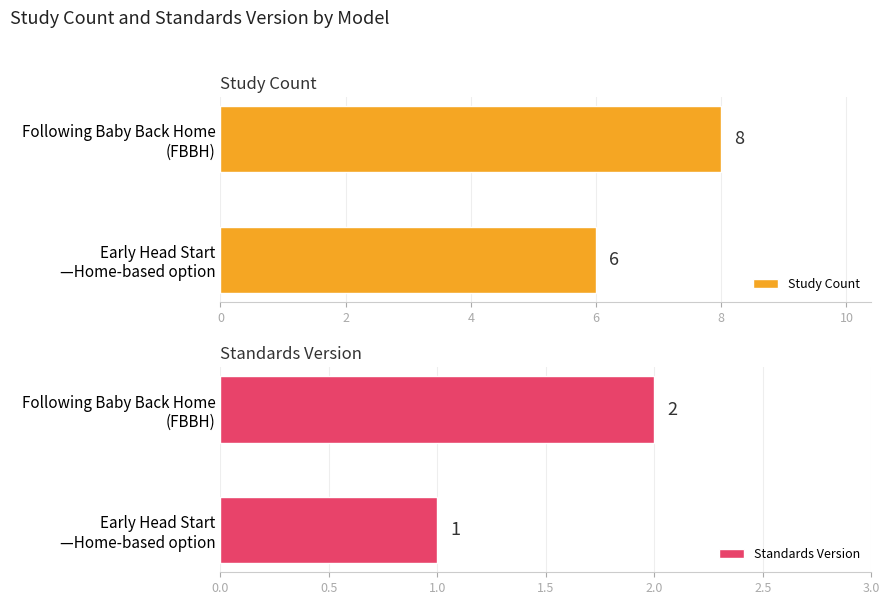

What is the highest value of the Study Count series?

8